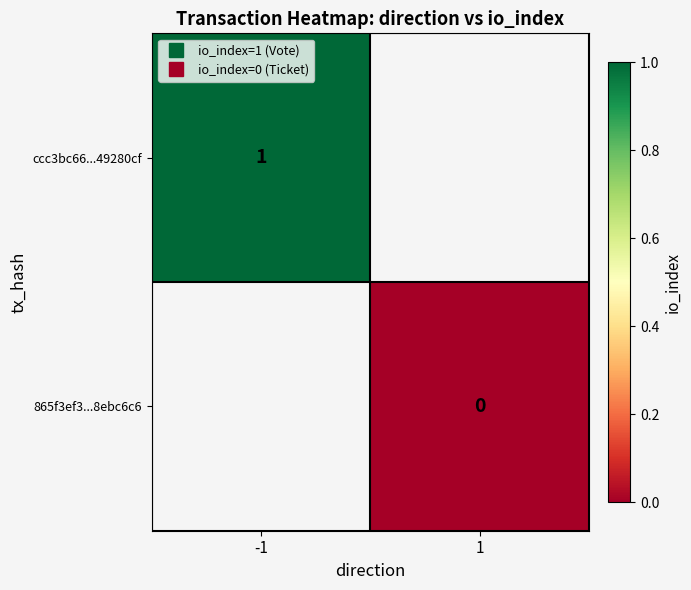

Rank the categories by 865f3ef3...8ebc6c6 value from lowest to highest.

-1, 1